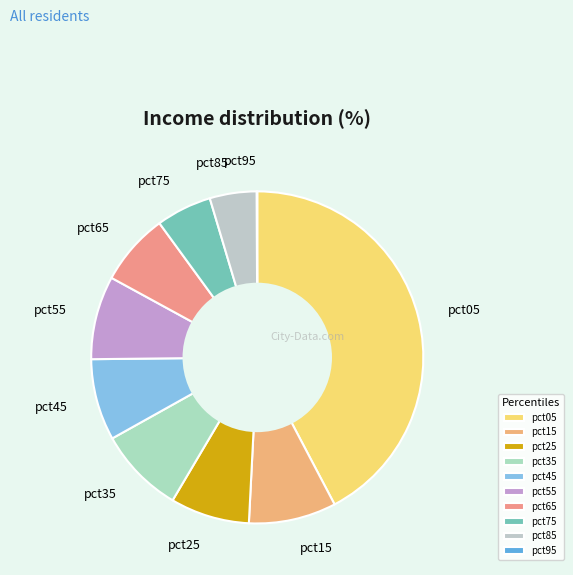

Is pct75 the majority of the pie?

No